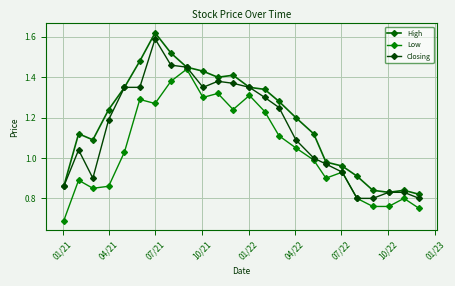

True or false: High and Low cross at least once.

False